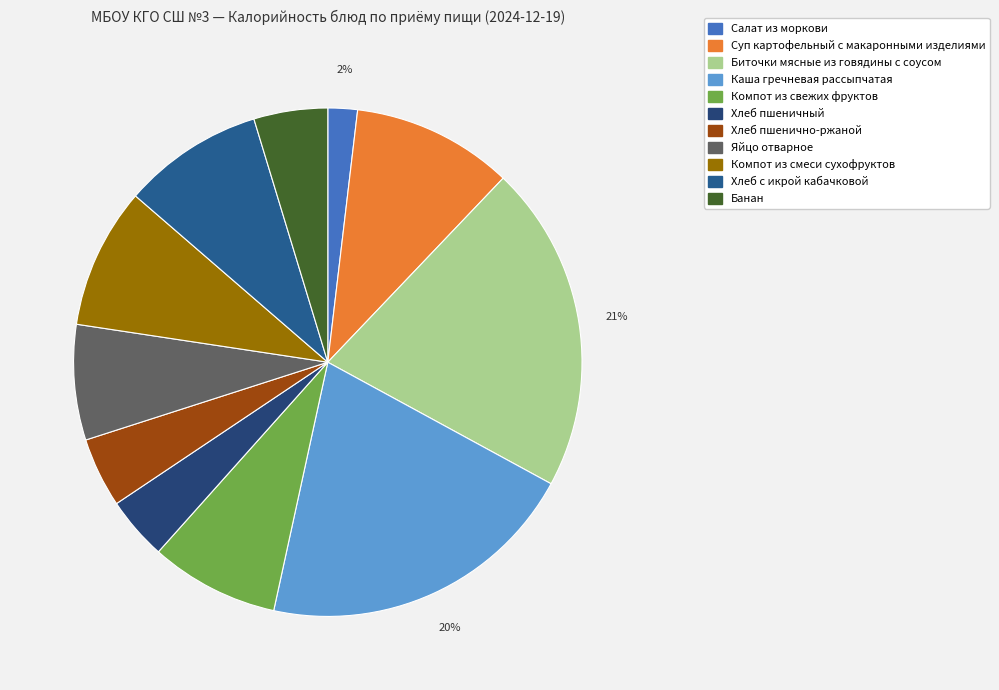

Count the number of slices in the pie.

11